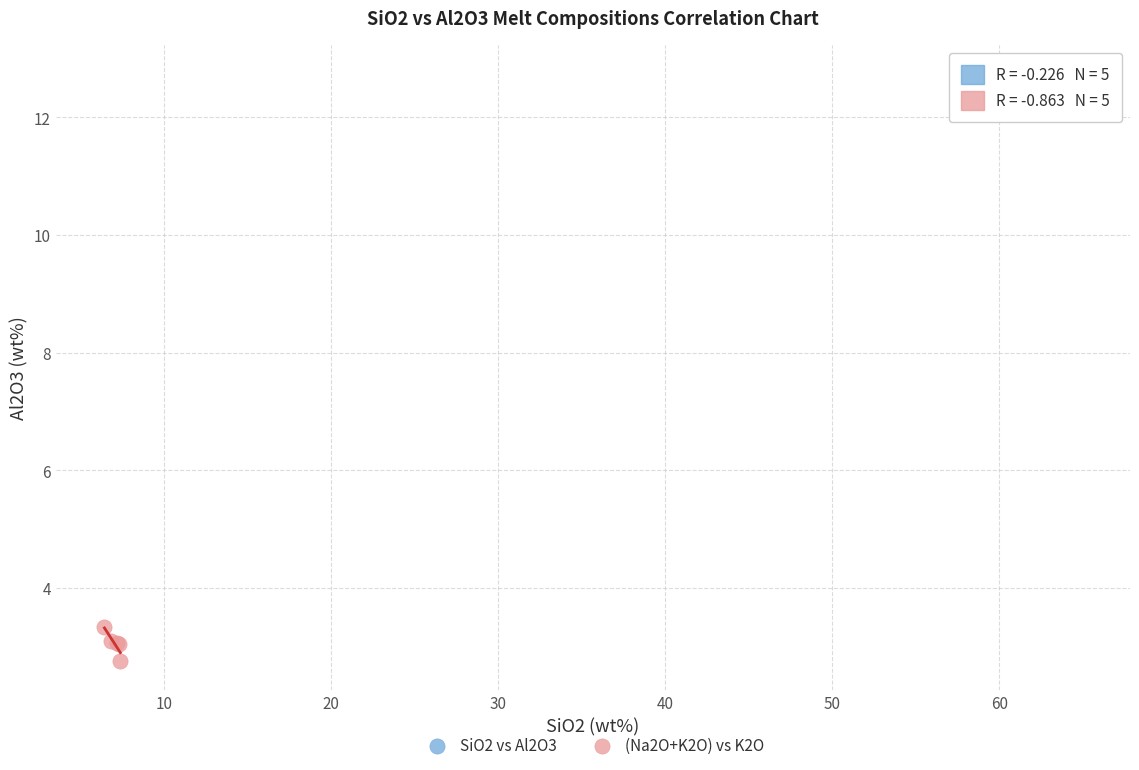

Which series reaches the maximum Y coordinate?

SiO2 vs Al2O3